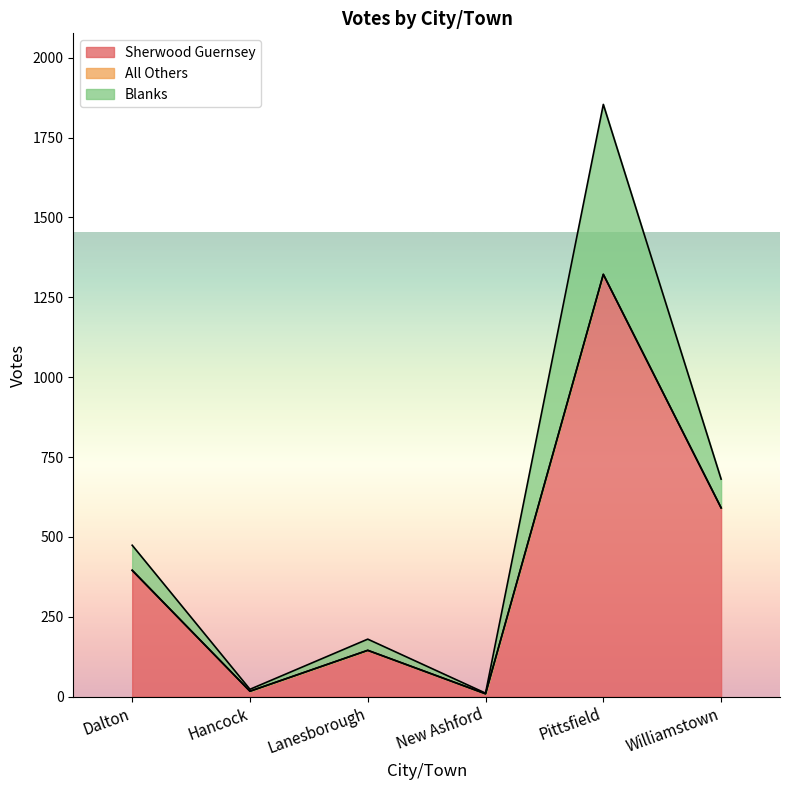

True or false: All Others and Blanks intersect in this chart.

False